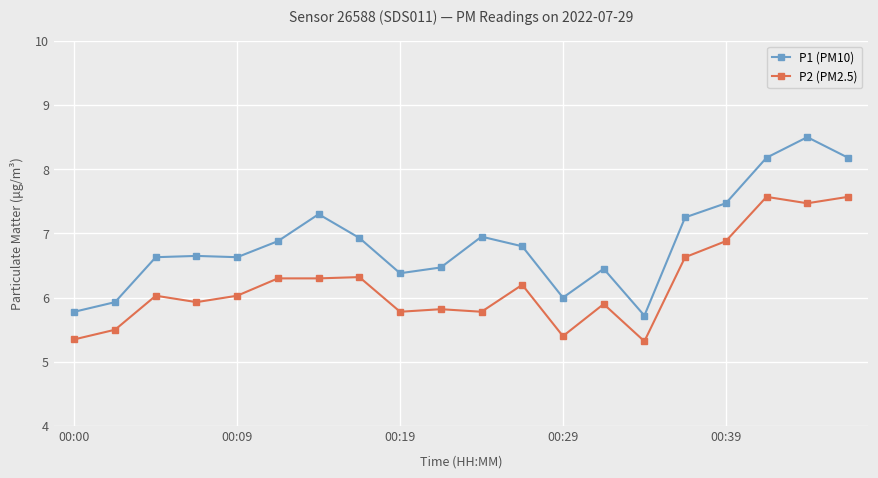

Which series has the largest range (max minus min)?

P1 (PM10)